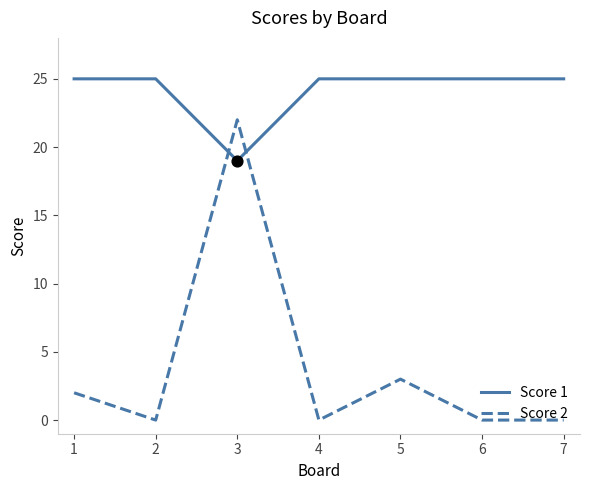

What are all the series names shown in the legend?

Score 1, Score 2